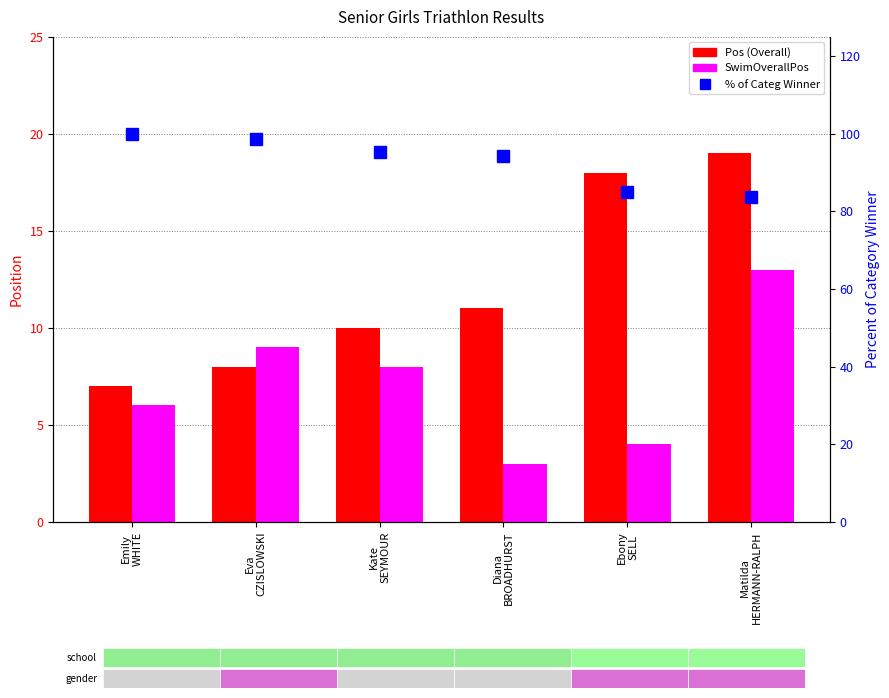

Is it true that % of Category Winner equals 98.7 at Eva
CZISLOWSKI?

True